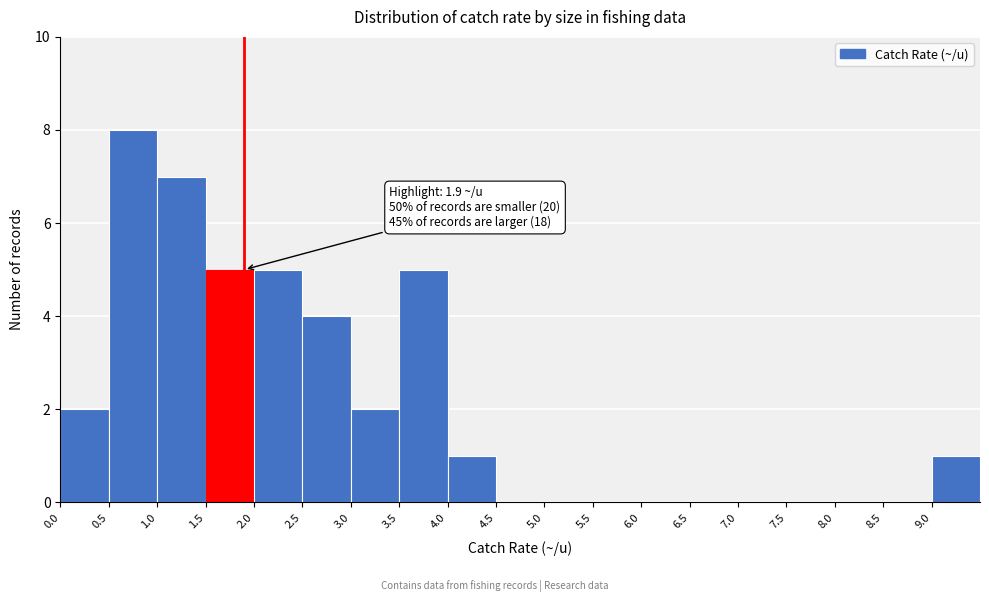

Over which range of the x-axis is the bar tallest?

0.5 to 1.0